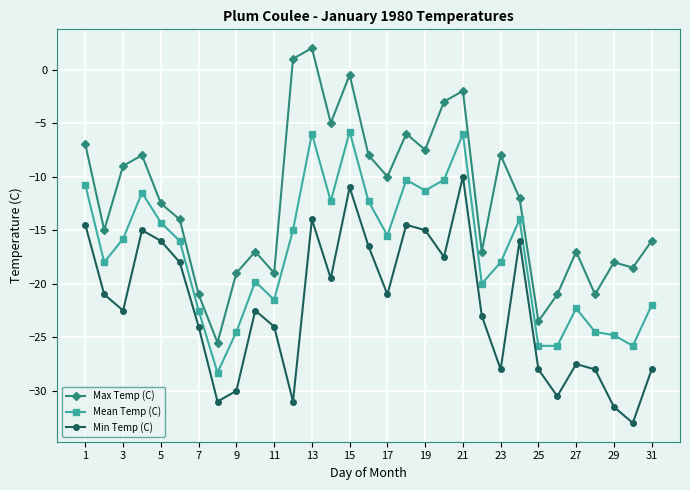

How many series are shown in this chart?

3